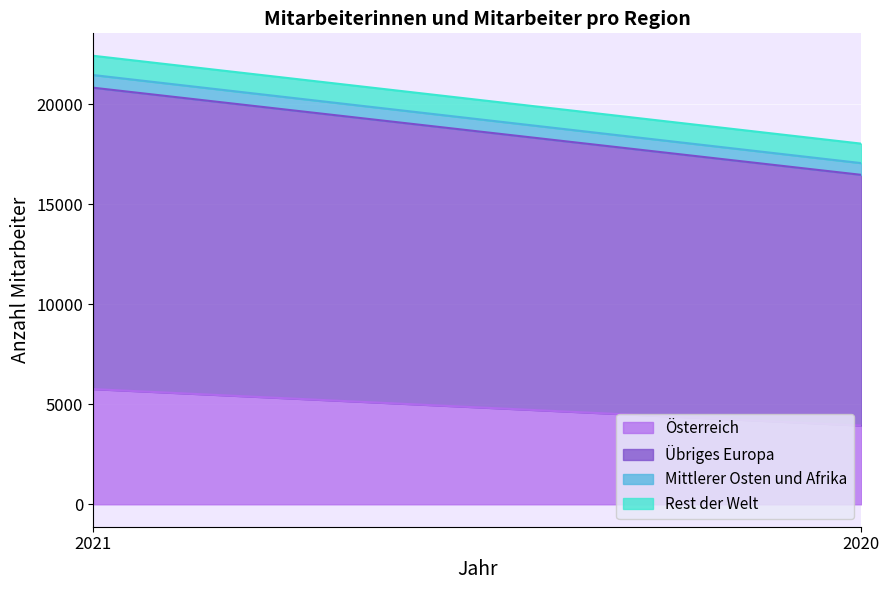

Does the chart display data point markers on the line(s)?

No